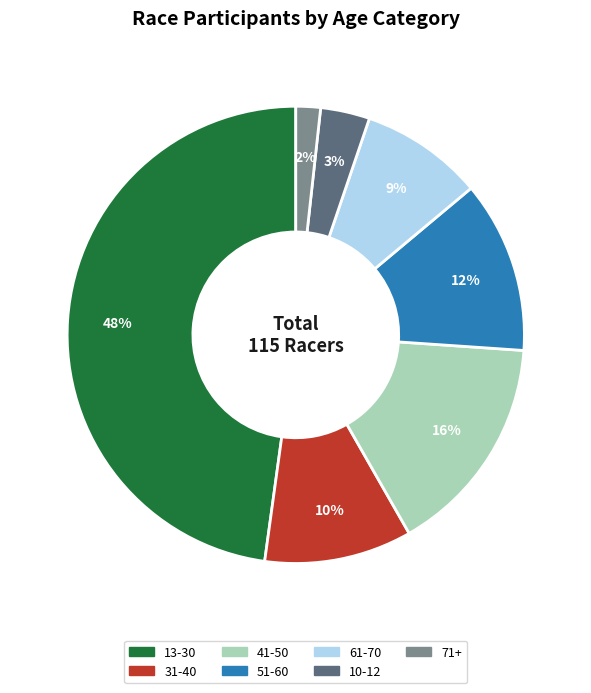

Does any single category account for the majority?

No